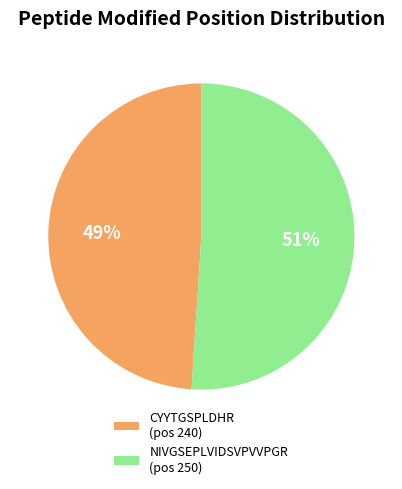

Is there any slice that represents more than half of the pie?

Yes